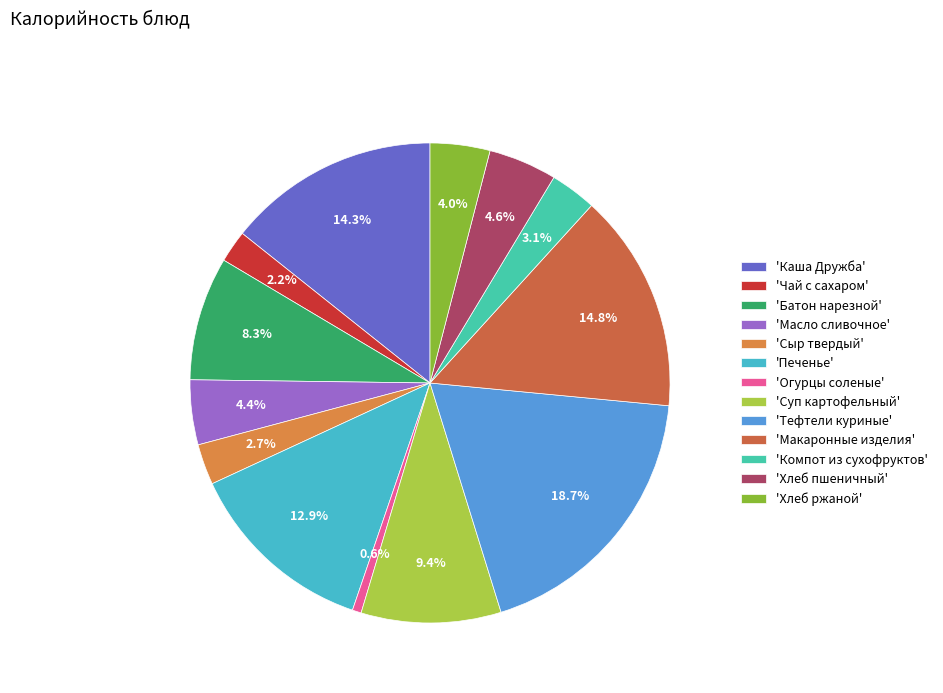

How many slices are in this pie chart?

13